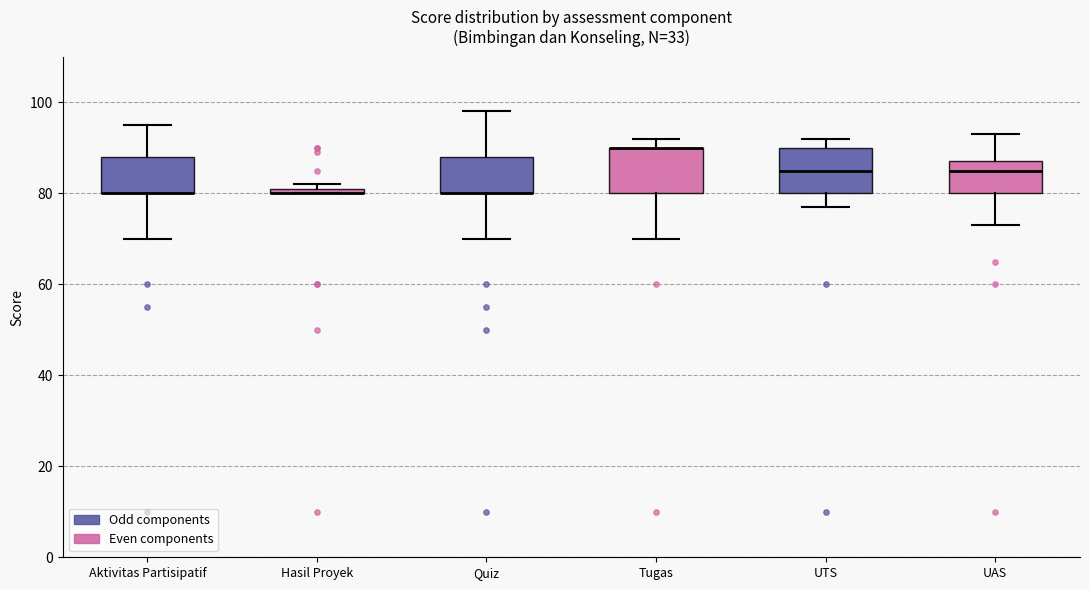

Where is the lower edge of the box for UTS on the y-axis? The values are not printed on the chart, so give them approximately, as read against the axis.

80